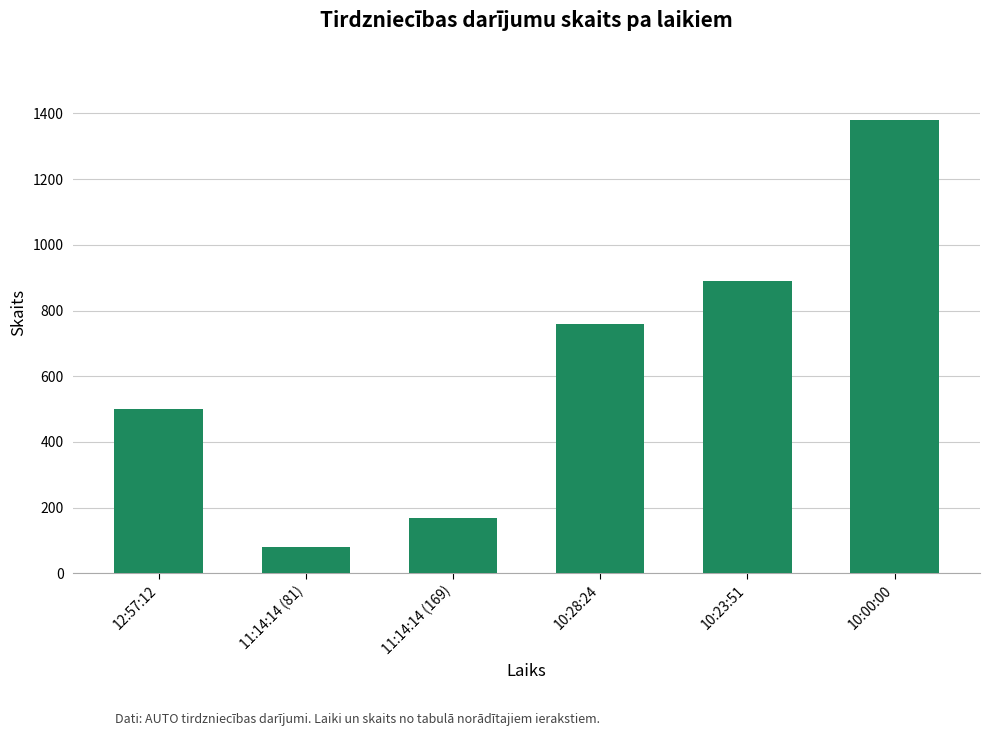

Rank the categories by value from lowest to highest.

11:14:14 (81), 11:14:14 (169), 12:57:12, 10:28:24, 10:23:51, 10:00:00